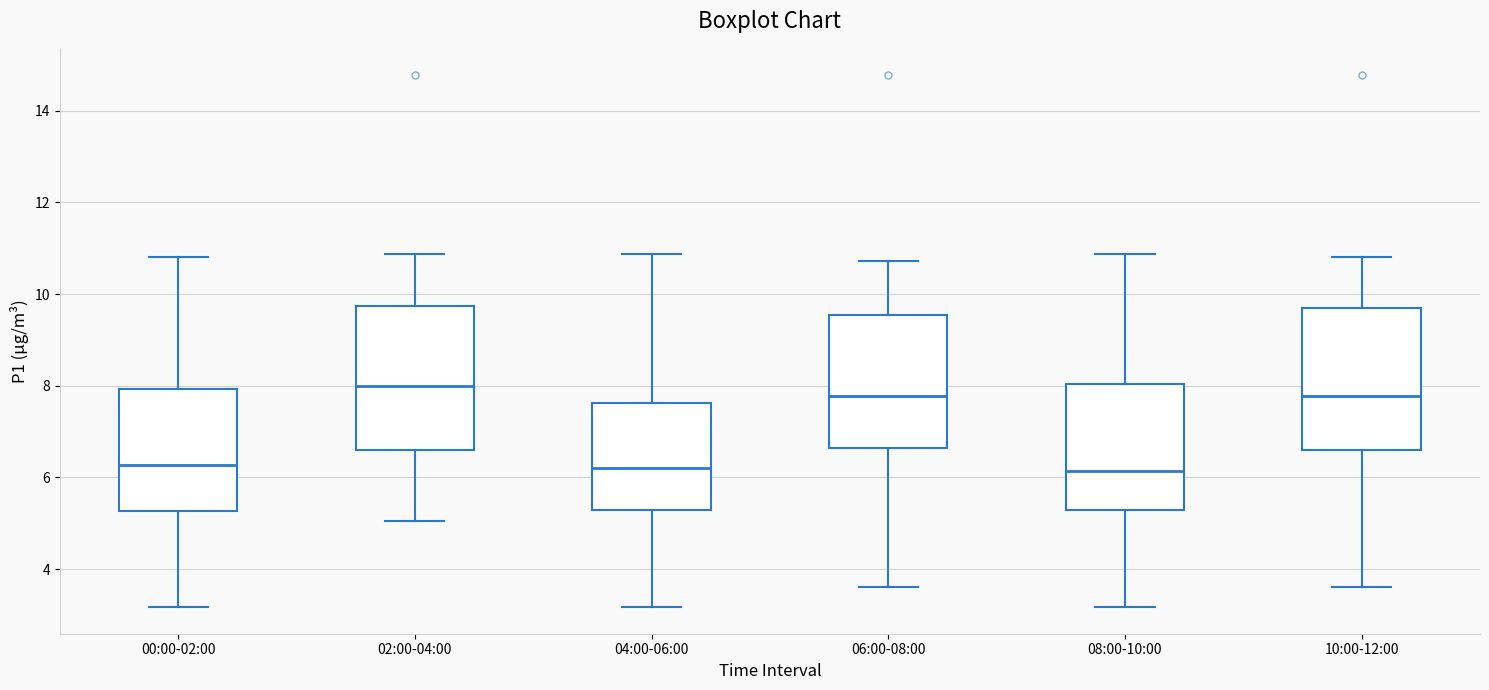

Where is the upper edge of the box for 04:00-06:00 on the y-axis? The values are not printed on the chart, so give them approximately, as read against the axis.

7.6